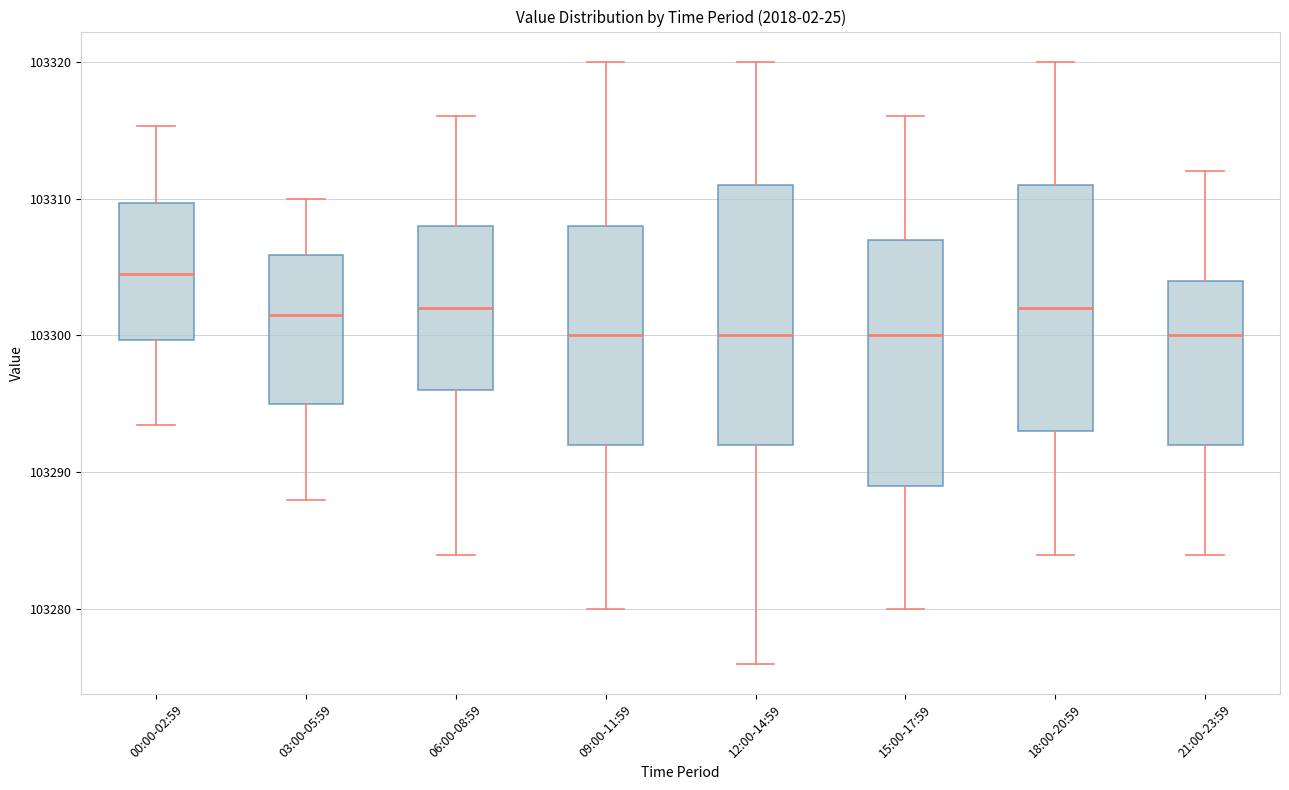

Which box's median line is the highest?

00:00-02:59